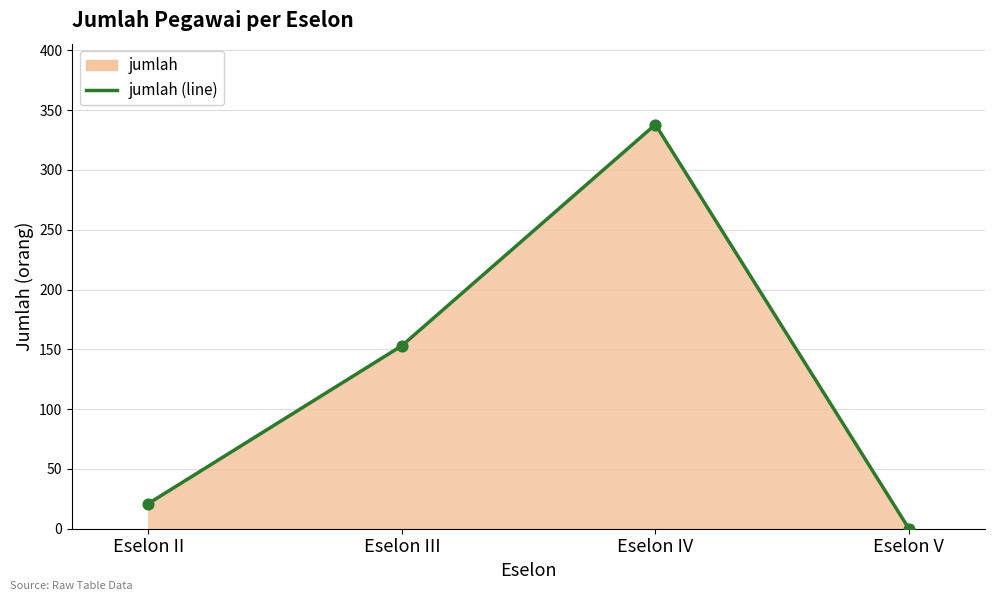

Which has a higher value, Eselon V or Eselon III?

Eselon III